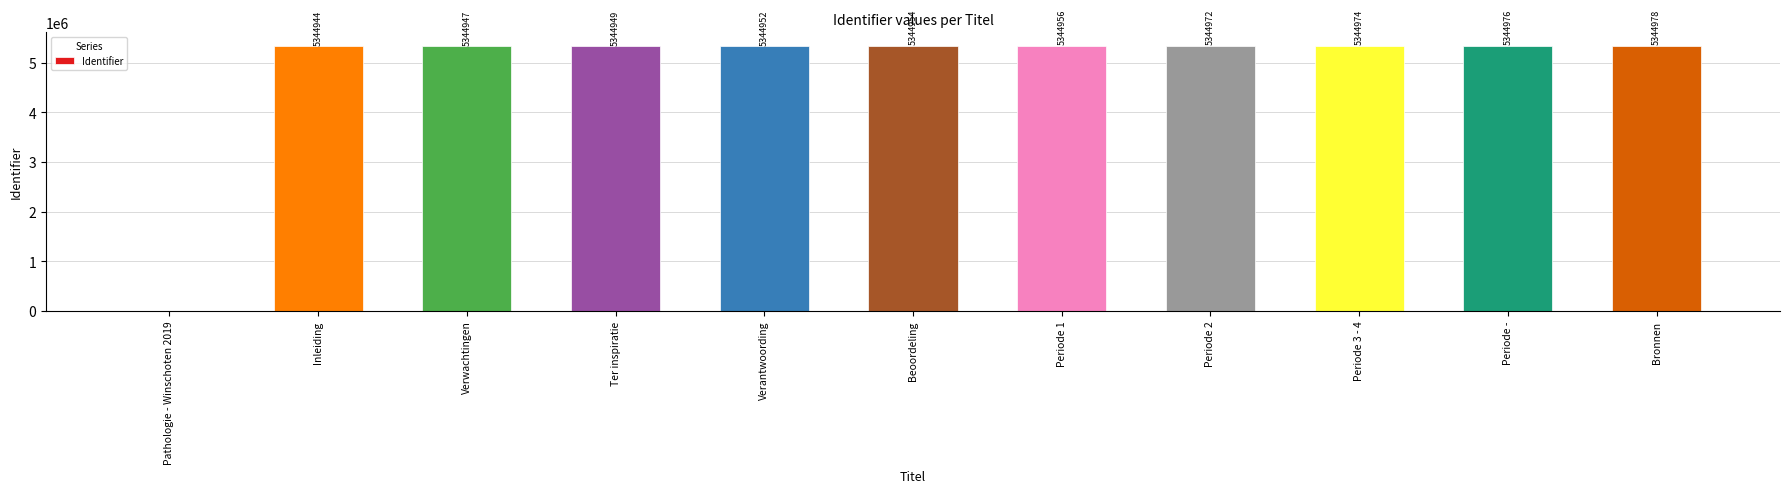

How many distinct data groups are displayed?

1